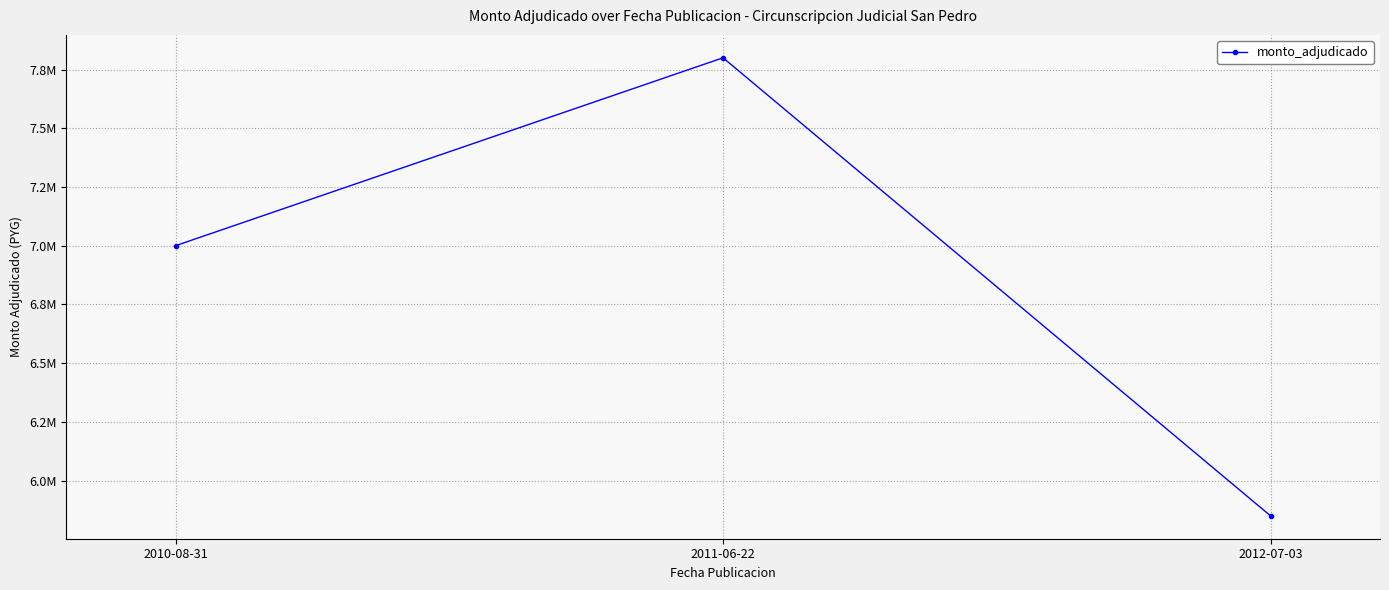

Where is the data nearest to the value 6825000?

2010-08-31